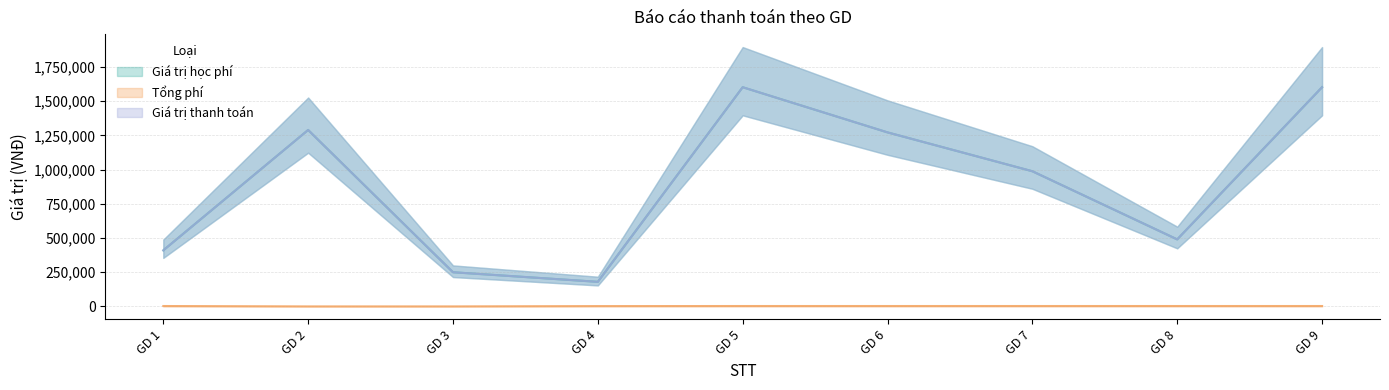

Which has a higher value, GD 7 or GD 2?

GD 2